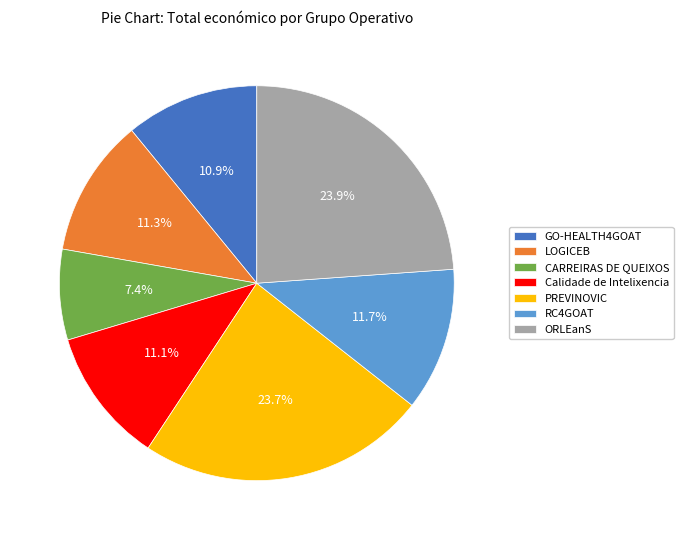

Which category has the smallest portion of the pie?

CARREIRAS DE QUEIXOS